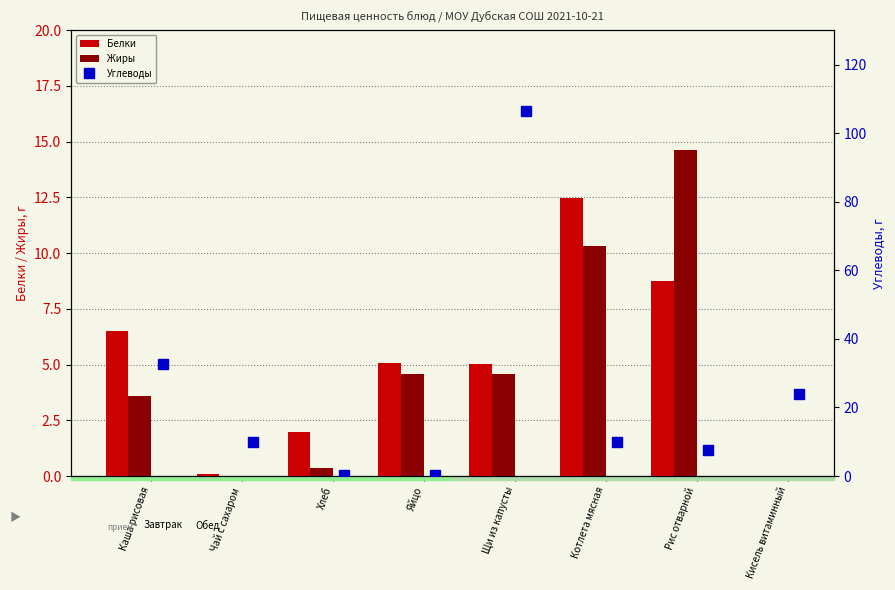

What is the sum of the Белки values at Яйцо and Рис отварной?

13.8